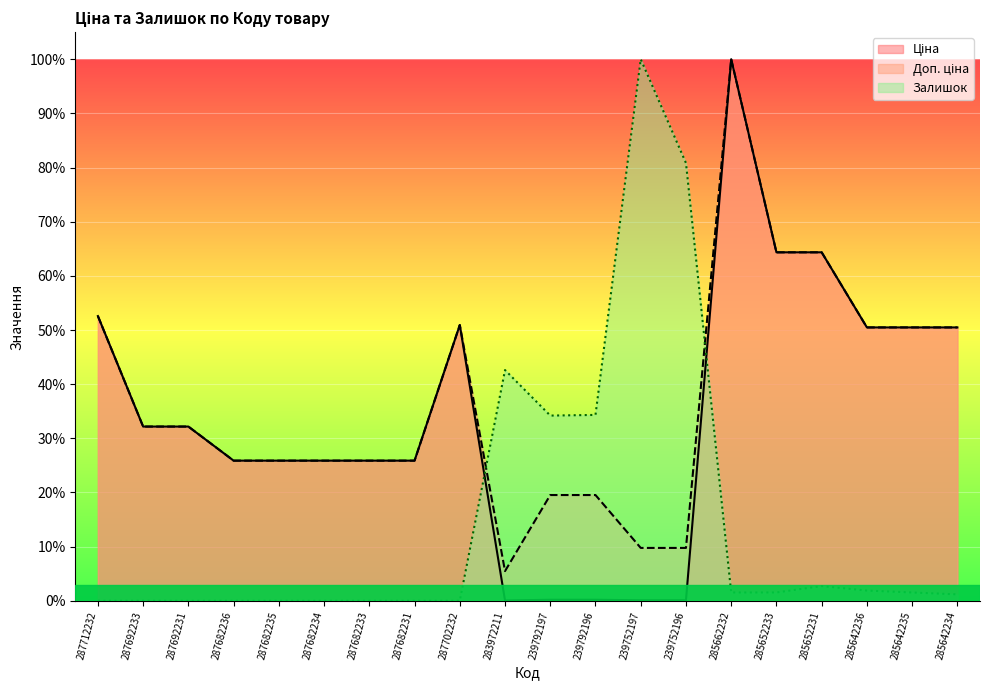

Is the value of Залишок at 287682236 greater than the value of Доп. ціна at 239752197?

No